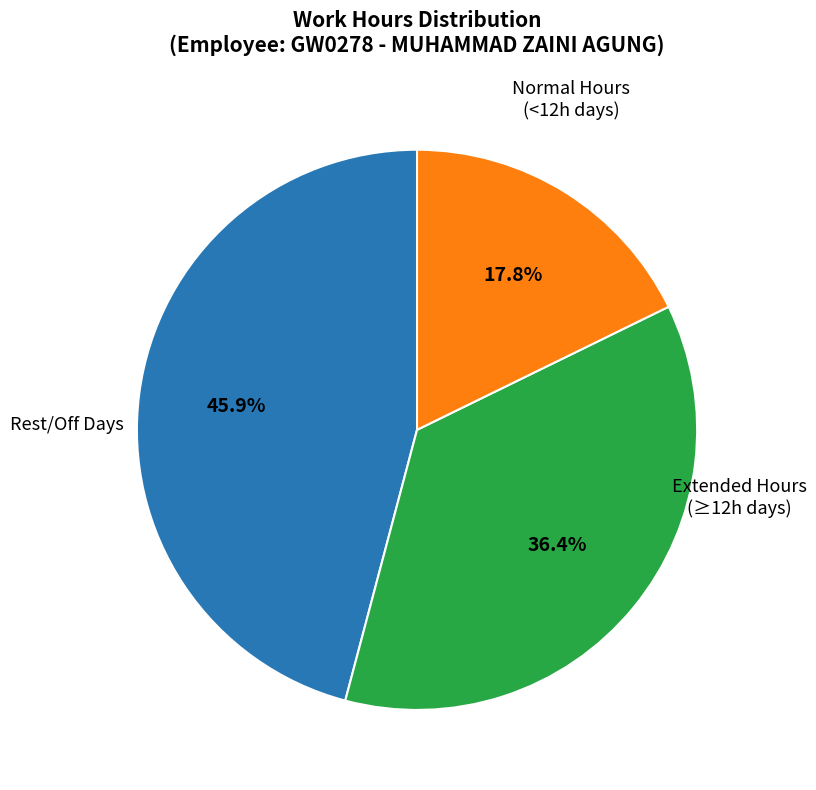

How many slices are in this pie chart?

3